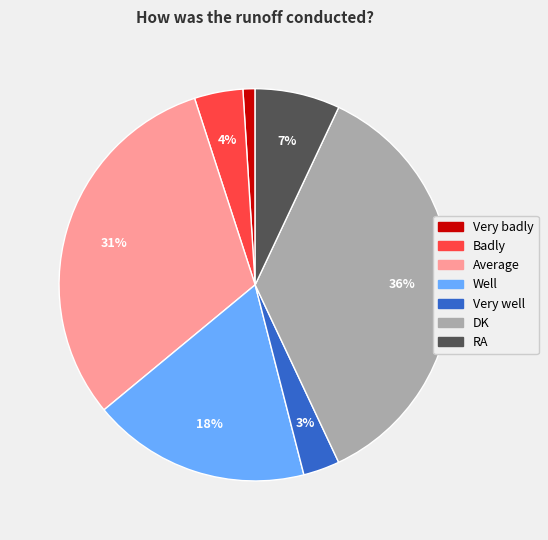

How many segments does this pie chart have?

7